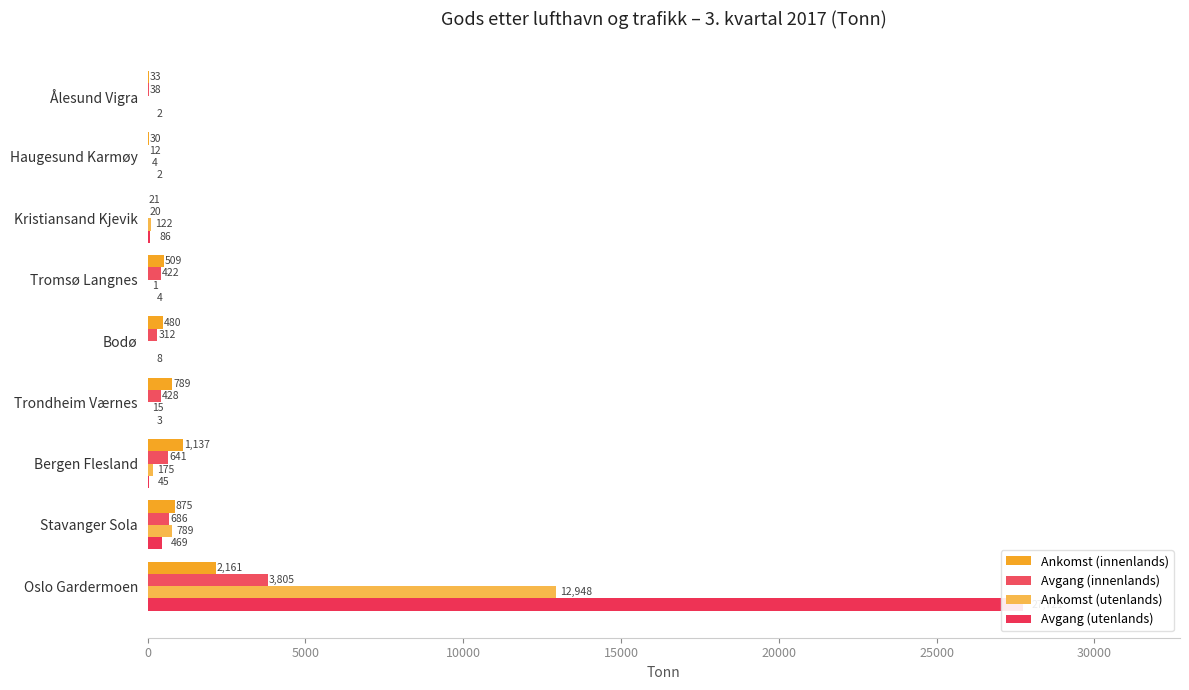

What position from the left is Stavanger Sola?

2